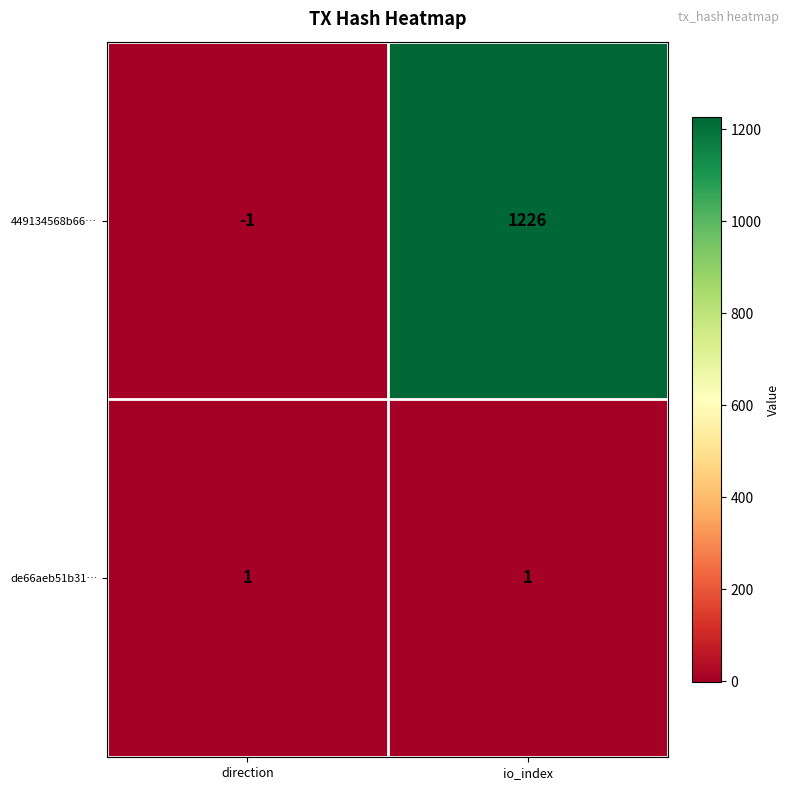

What is the greatest value displayed?

1226